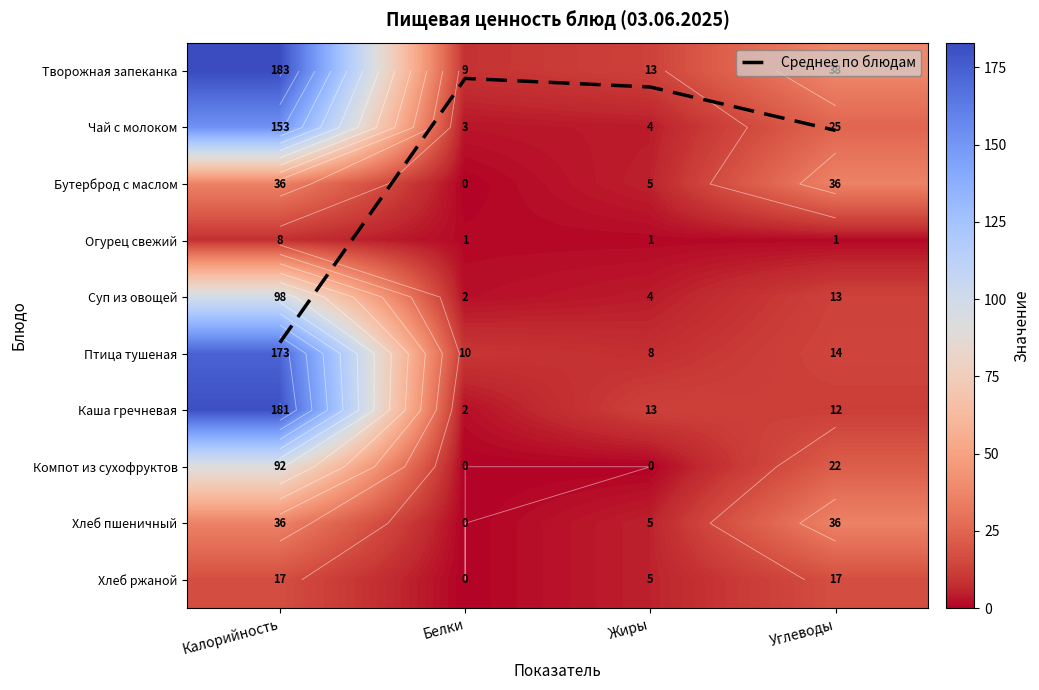

What is the highest value of the Суп из овощей series?

98.0